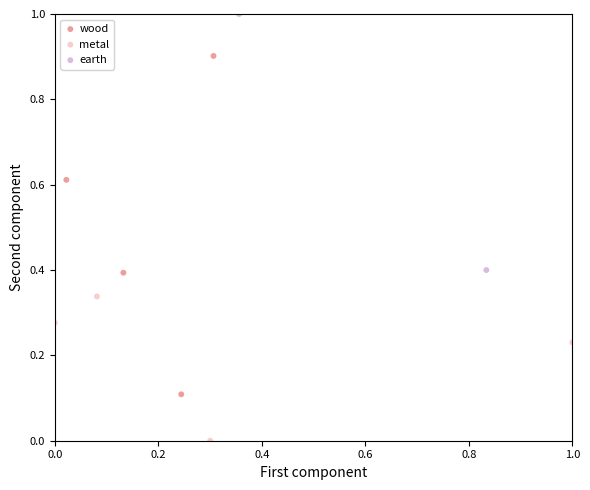

Which series contains the lowest Y value?

metal